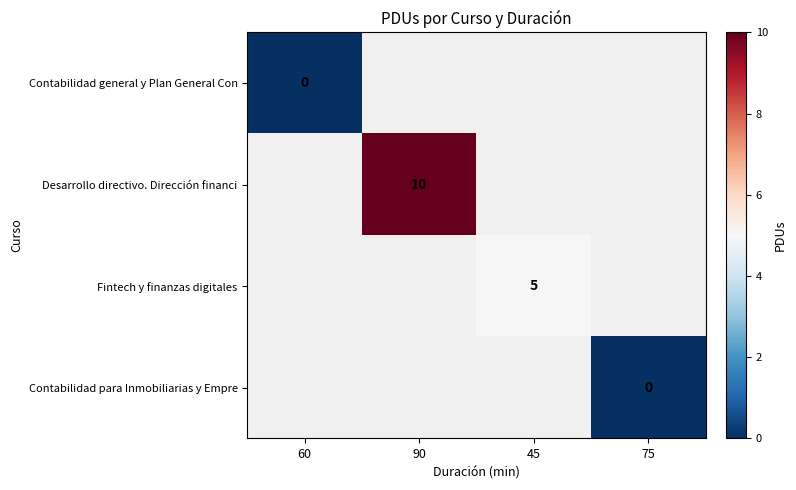

Between 45 and 90, which is larger?

90